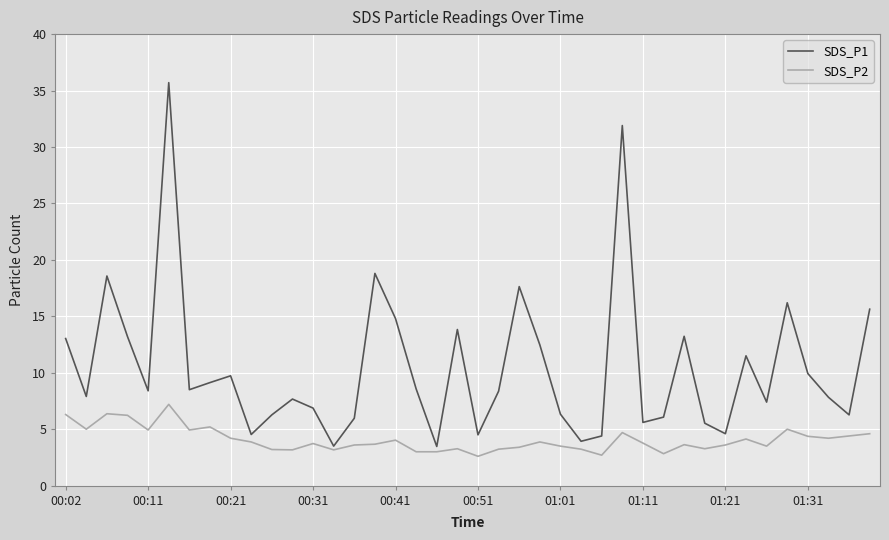

List the series in order of their overall mean, lowest first.

SDS_P2, SDS_P1